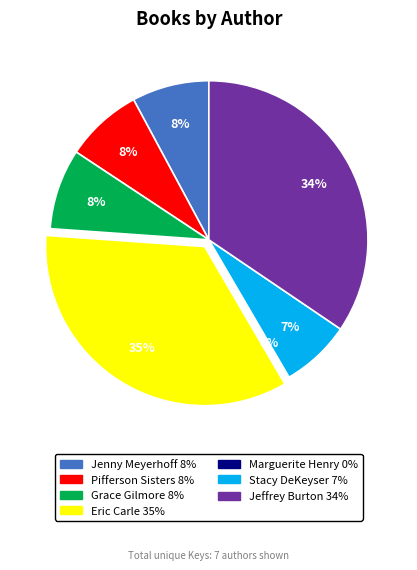

Is there a majority slice in this chart?

No